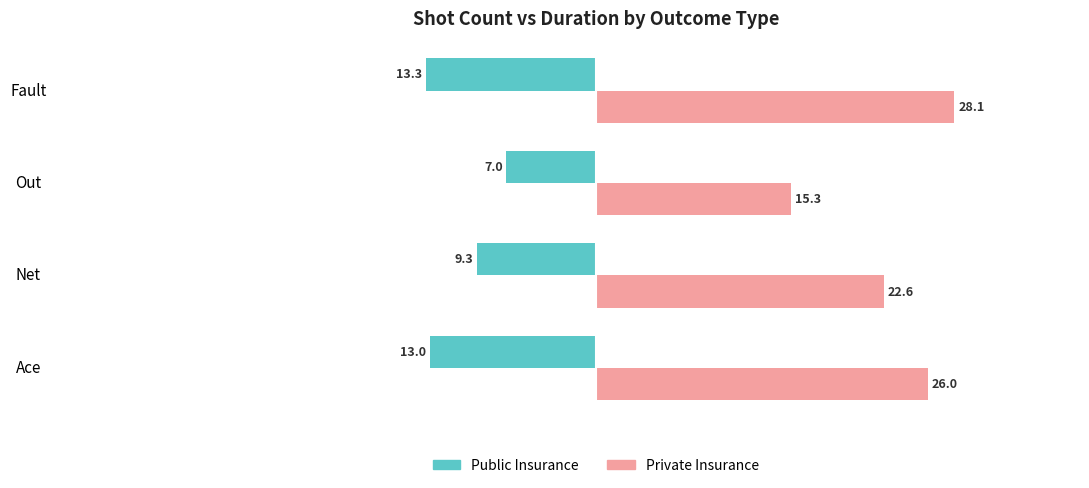

True or false: Private Insurance has a value of 28.1 at Fault.

True